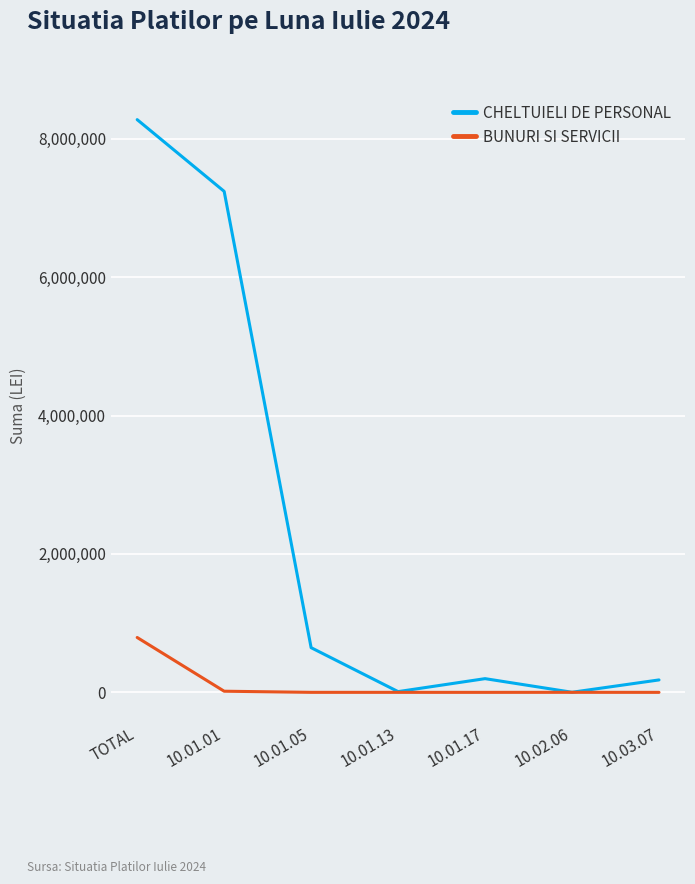

Which series changed the most between TOTAL and 10.01.01?

CHELTUIELI DE PERSONAL